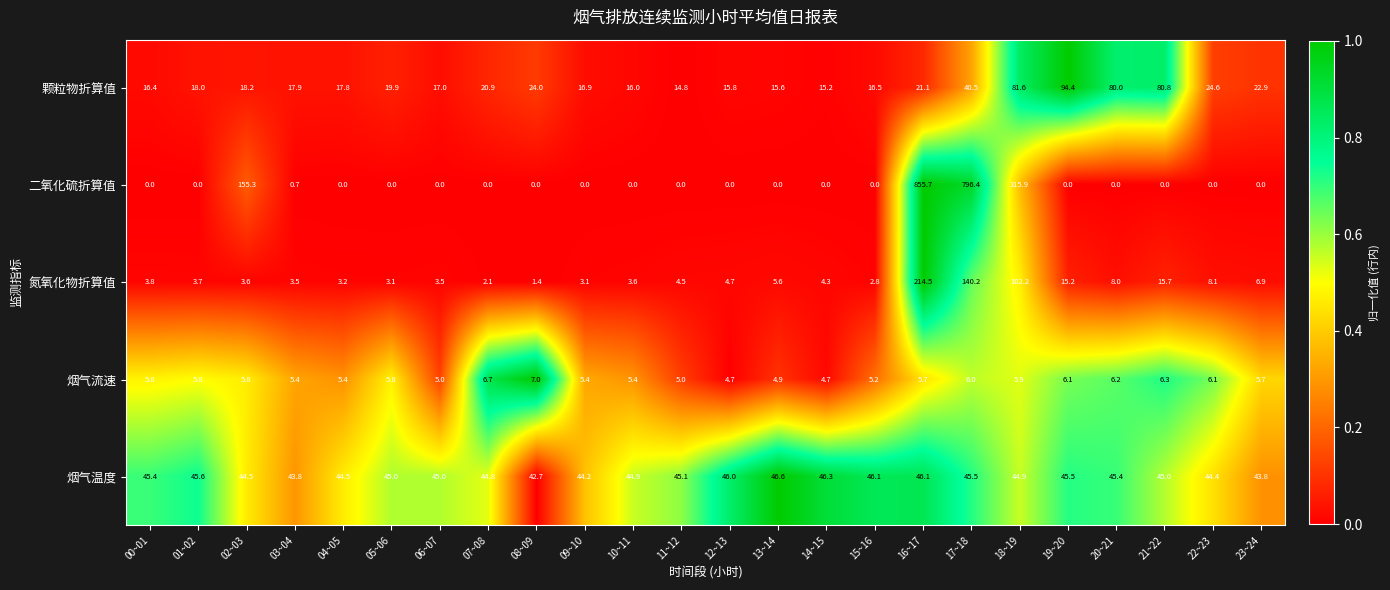

Rank the series at 05~06 from highest to lowest value.

烟气温度, 颗粒物折算值, 烟气流速, 氮氧化物折算值, 二氧化硫折算值